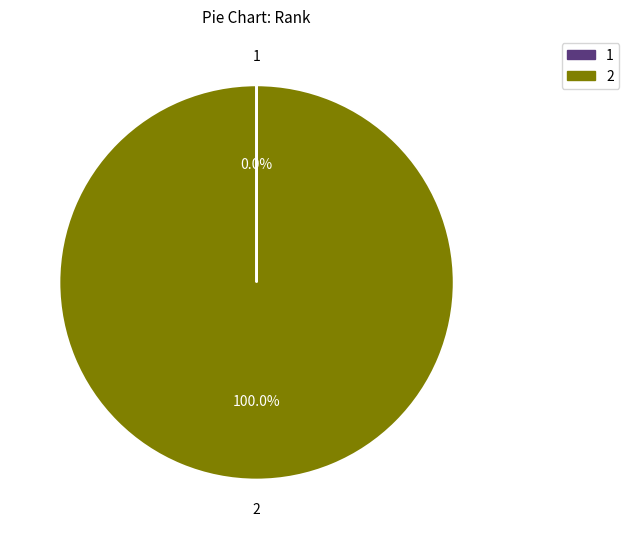

Which slice represents more than half of the pie?

2